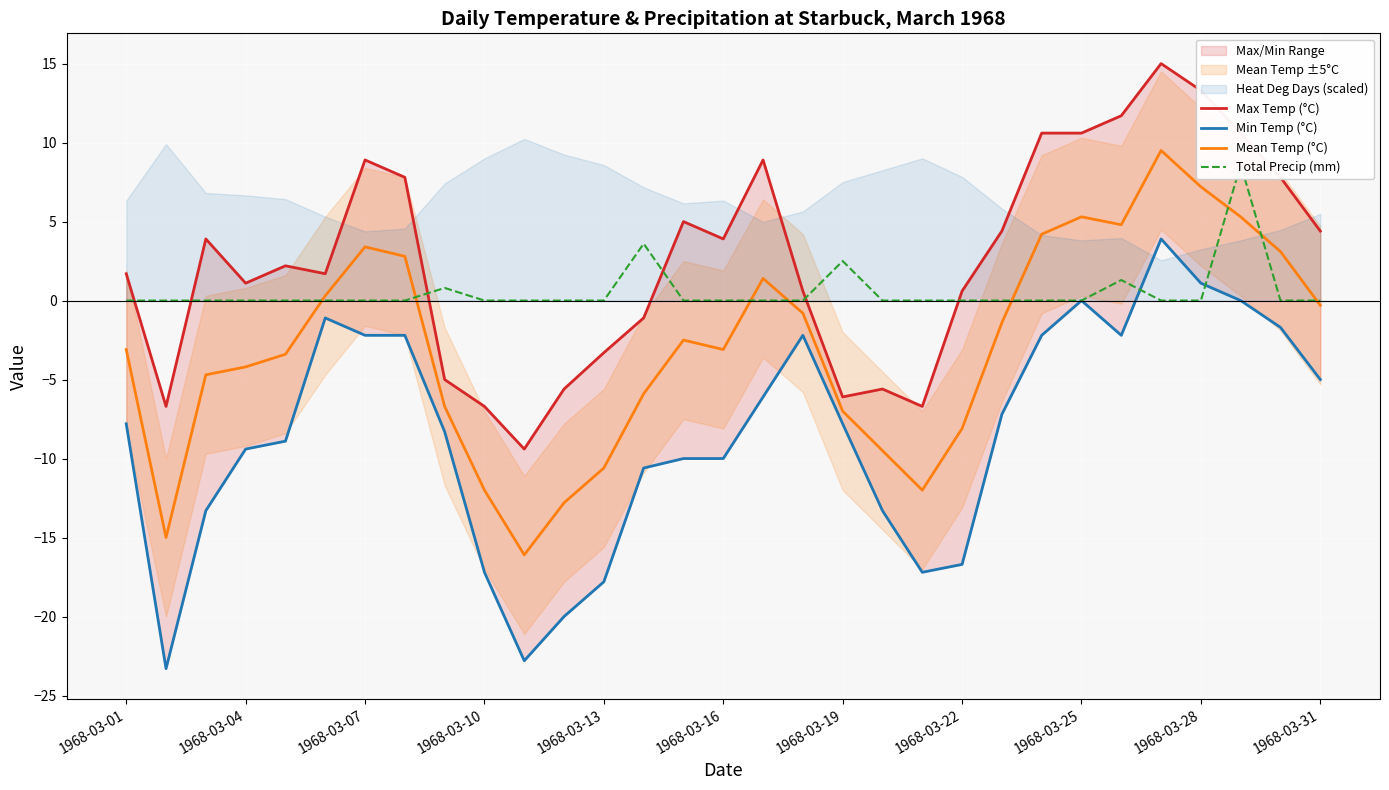

What position from the left is 1968-03-16?

6